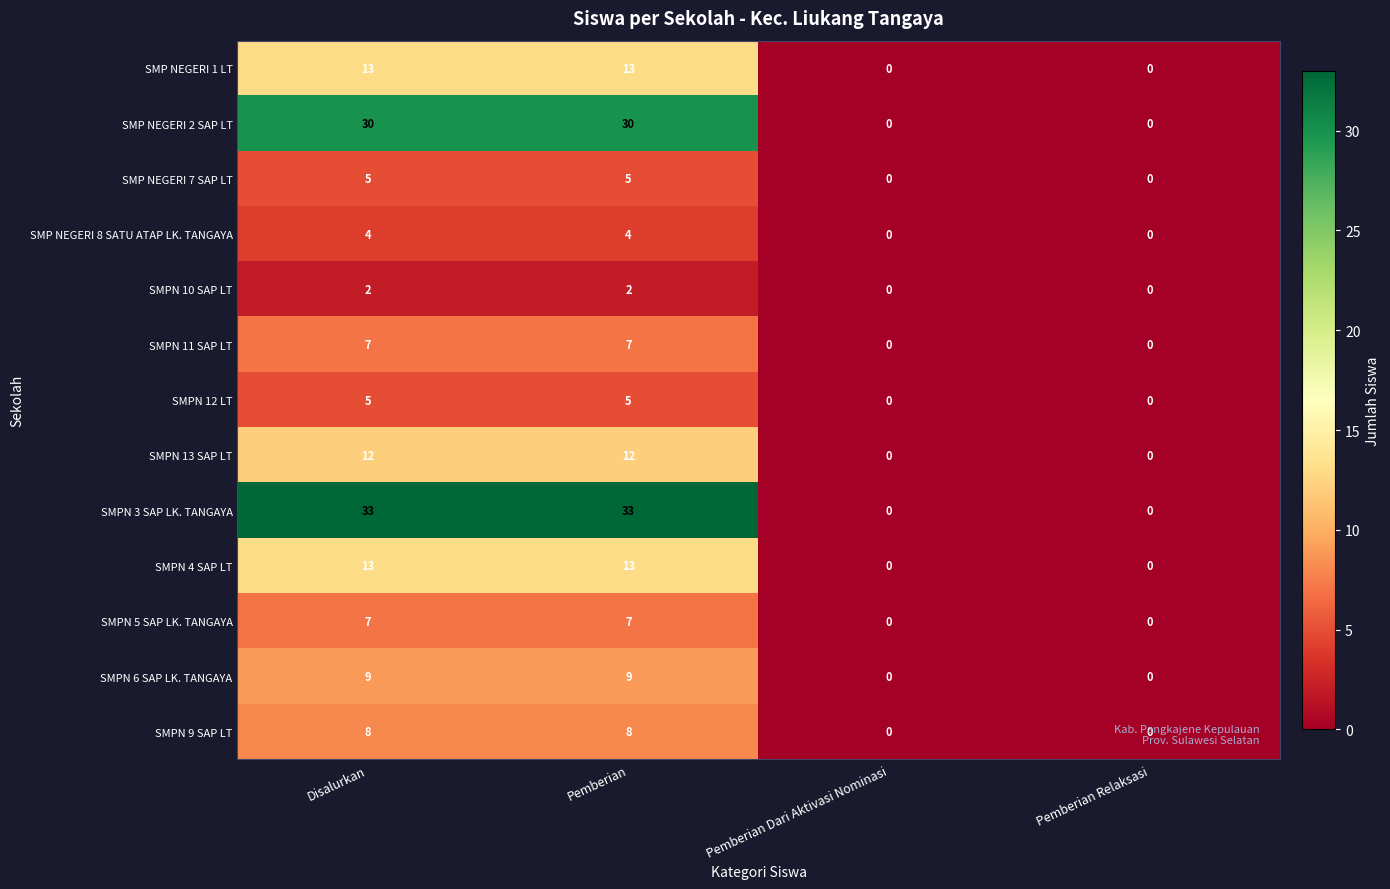

What is the sum of the SMPN 13 SAP LT values at Disalurkan and Pemberian?

24